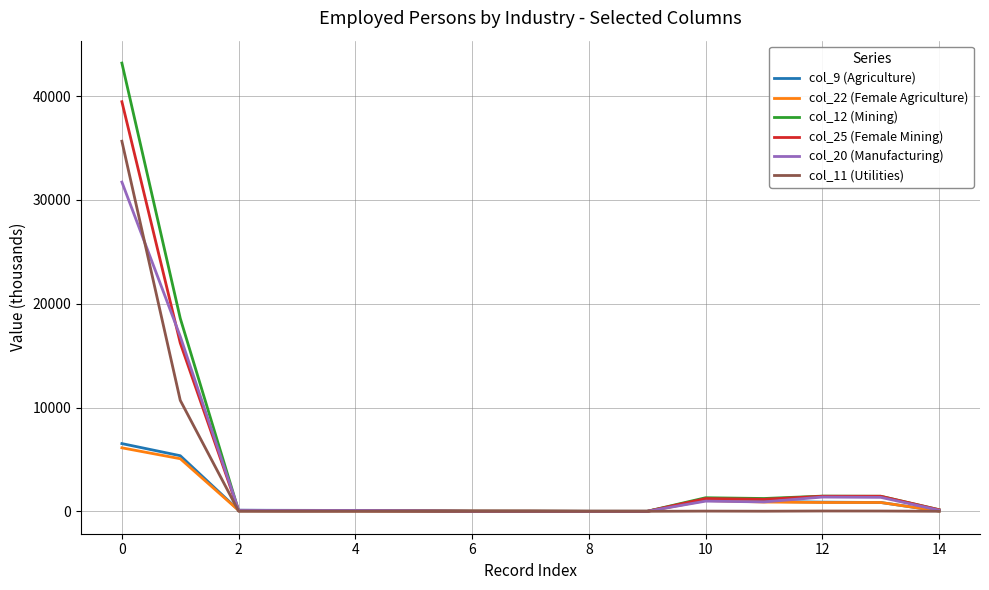

Which series has the widest spread of values?

col_12 (Mining)